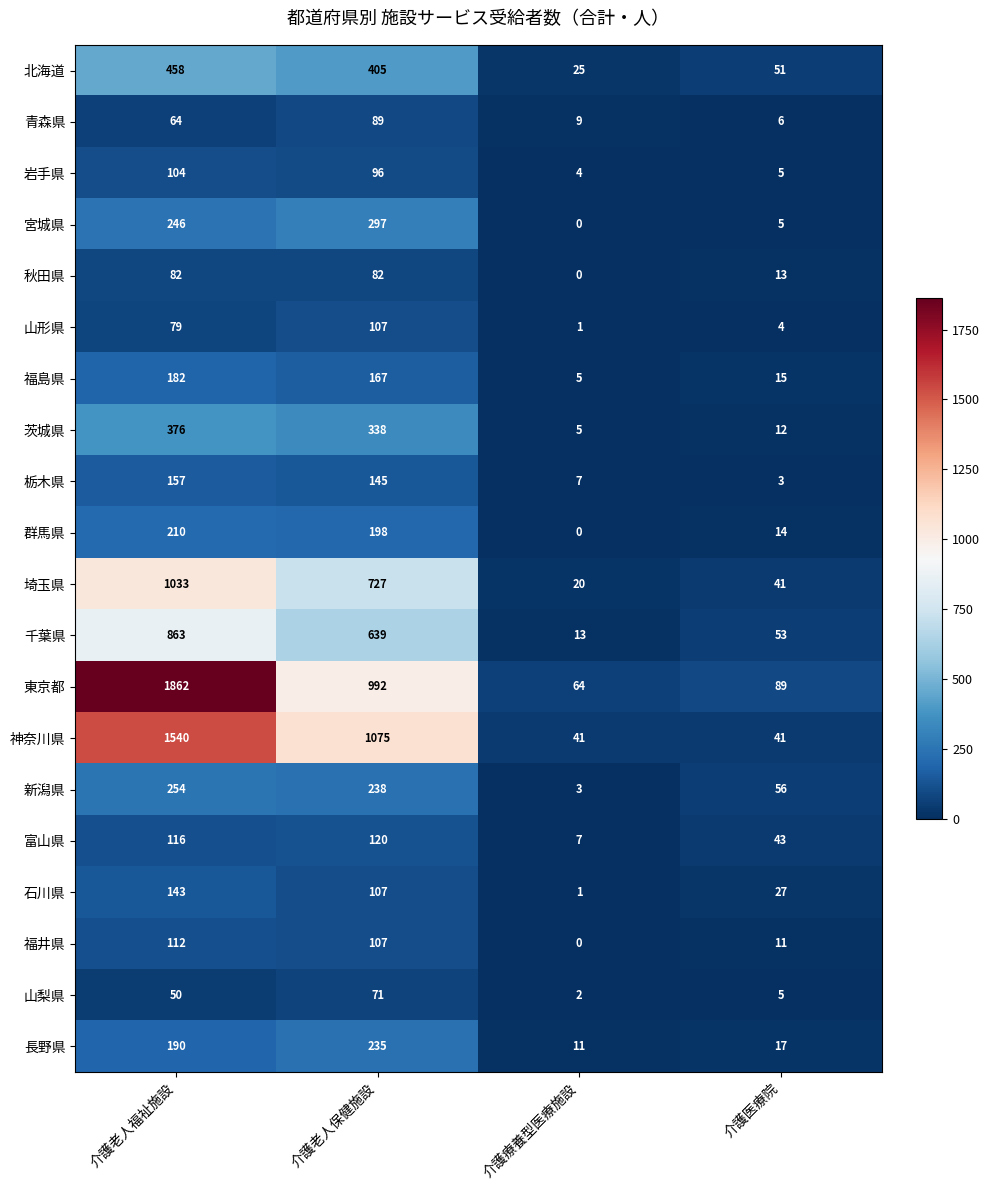

What is the difference between the highest and lowest values at 介護老人保健施設?

1004